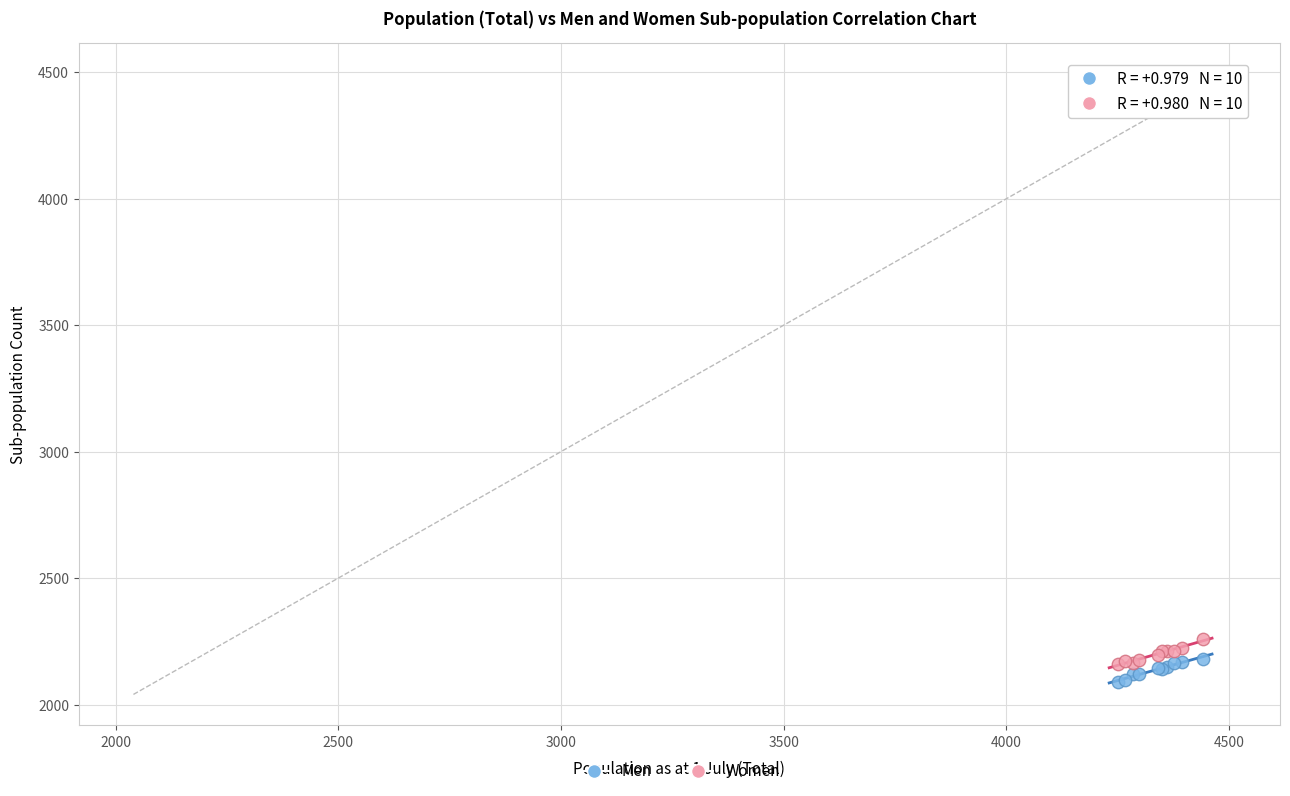

What is the X range (max minus min) for the scatter plot?

191